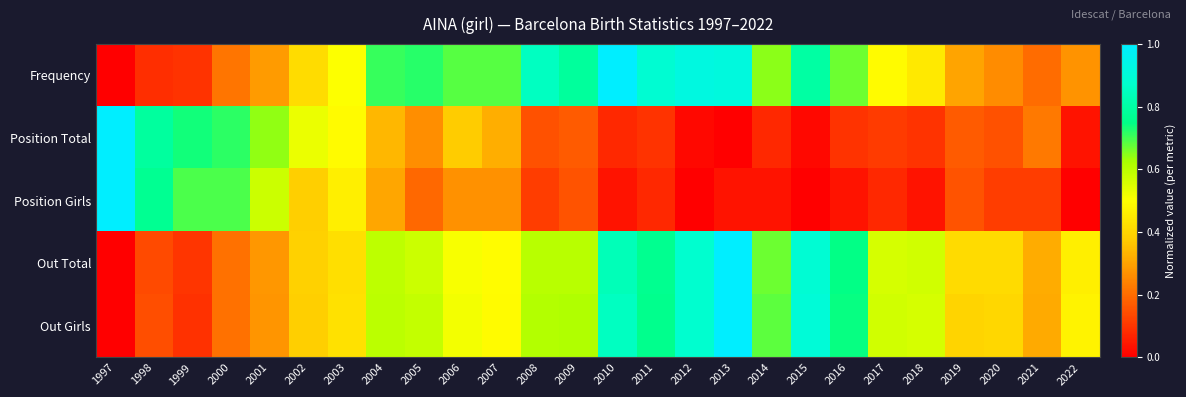

Which series has the largest range (max minus min)?

Out Girls